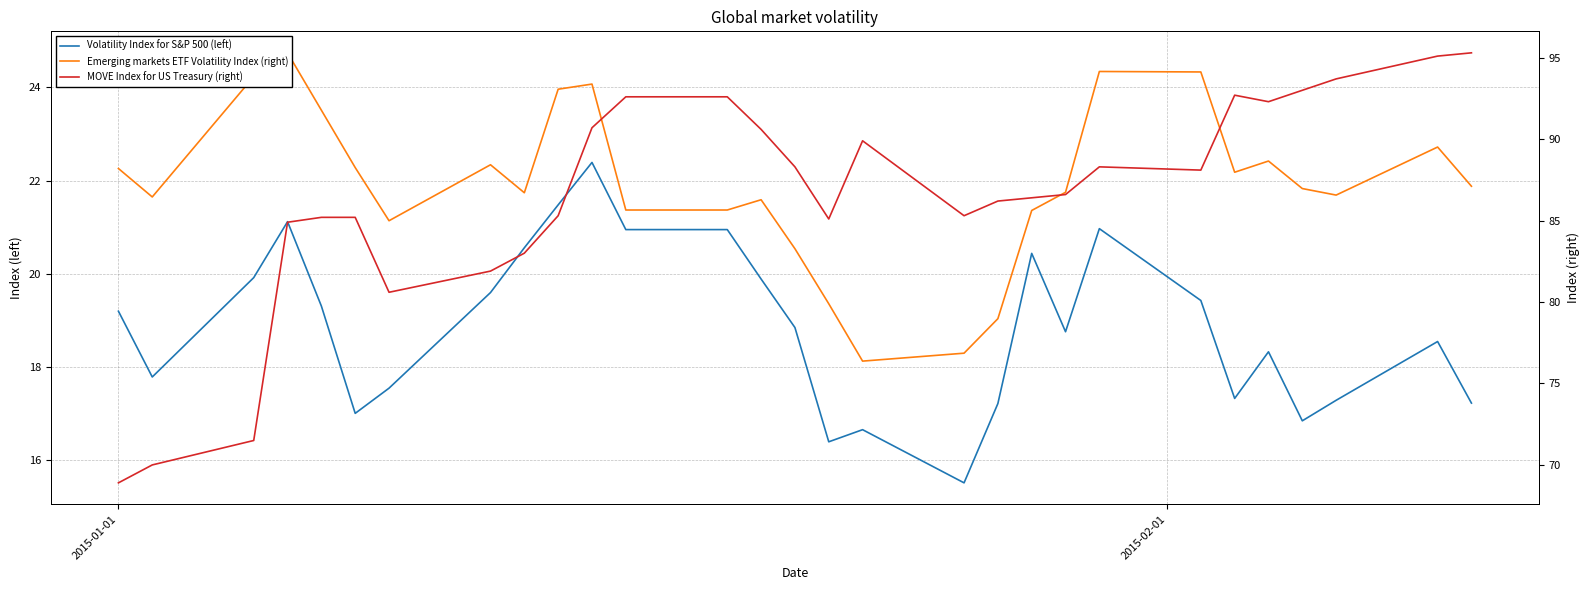

True or false: Volatility Index for S&P 500 (left) and MOVE Index for US Treasury (right) cross at least once.

False